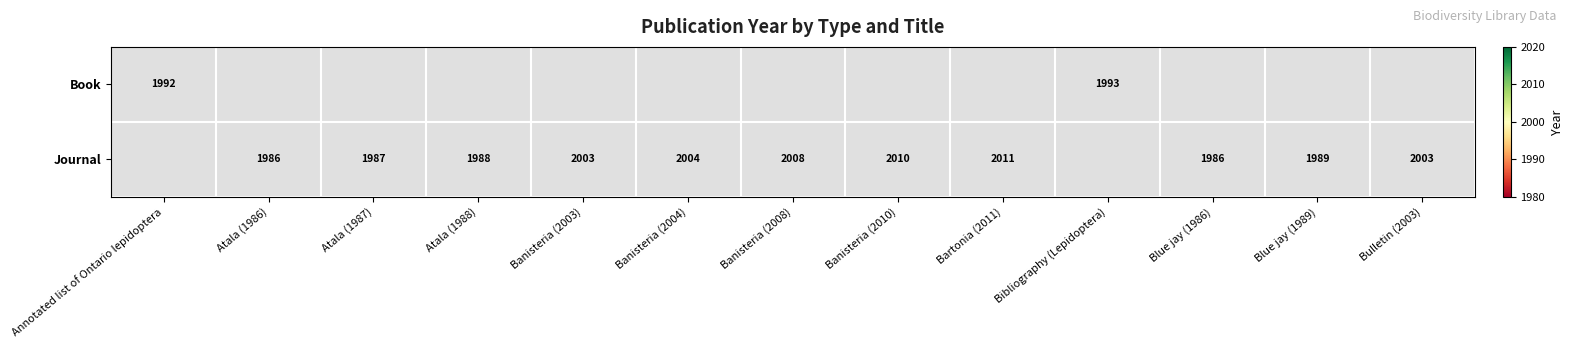

What is the difference between the Journal values at Atala (1986) and Banisteria (2008)?

22